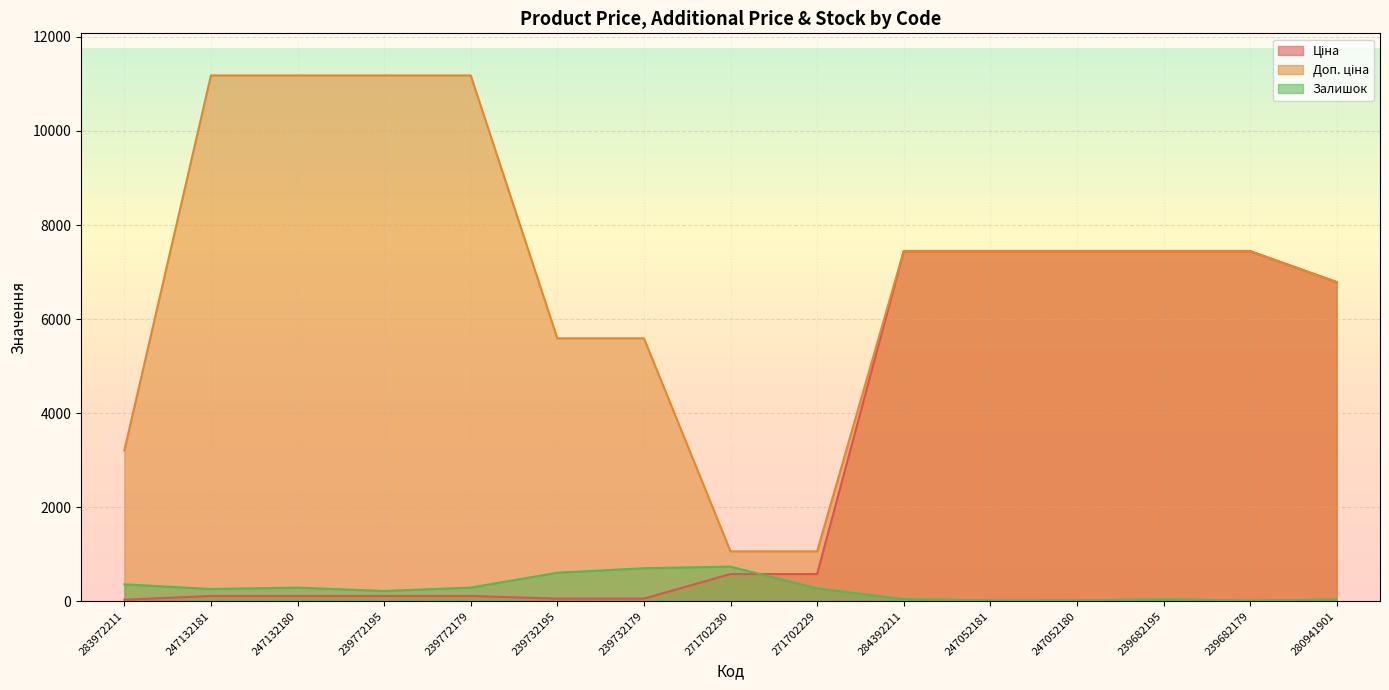

Reading left to right, transcribe all the data shown in this chart.

Ціна: 32.0	111.8	111.8	111.8	111.8	55.9	55.9	578.1	578.1	7444.6	7444.6	7444.6	7444.6	7444.6	6787.1
Доп. ціна: 3205.0	11182.0	11182.0	11182.0	11182.0	5591.0	5591.0	1060.0	1060.0	7444.6	7444.6	7444.6	7444.6	7444.6	6787.1
Залишок: 360.0	260.0	290.0	218.0	290.0	606.0	702.0	736.0	273.0	44.0	20.0	21.0	40.0	17.0	36.0